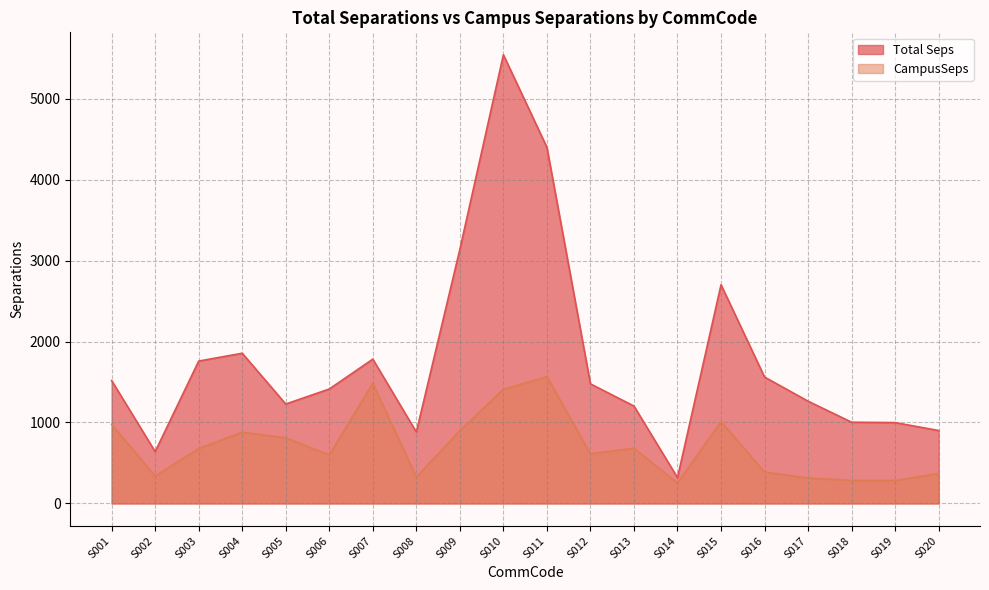

Is it true that Total Seps equals 882.1 at S008?

True